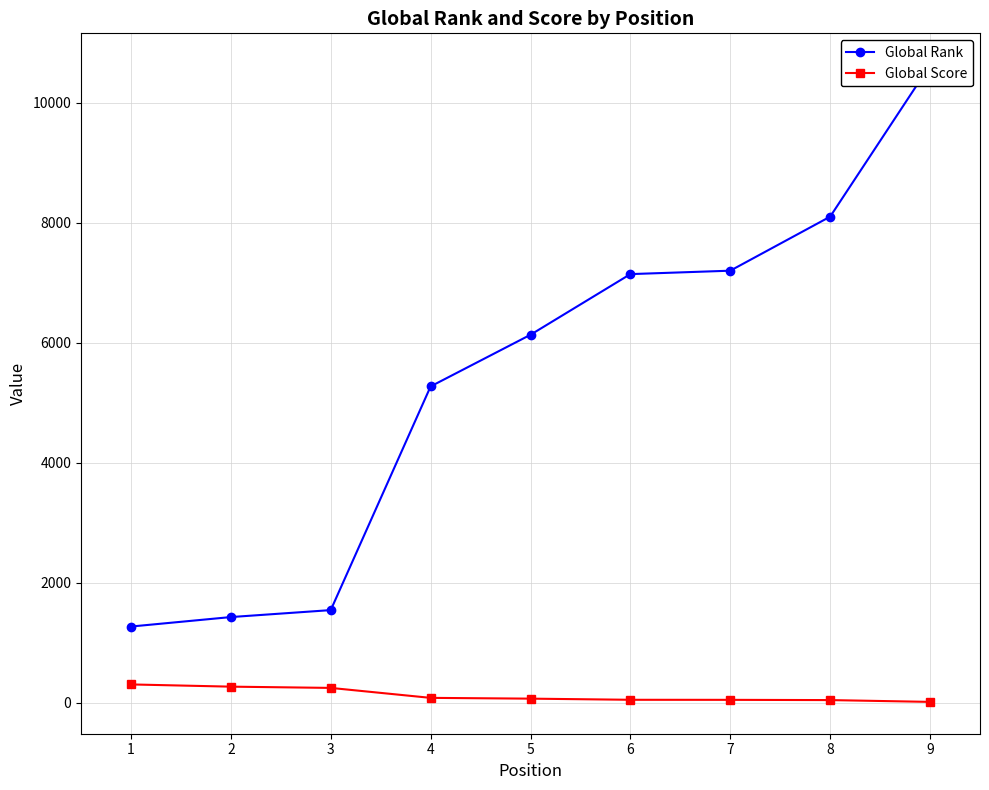

List the series in order of their peak value, lowest first.

Global Score, Global Rank